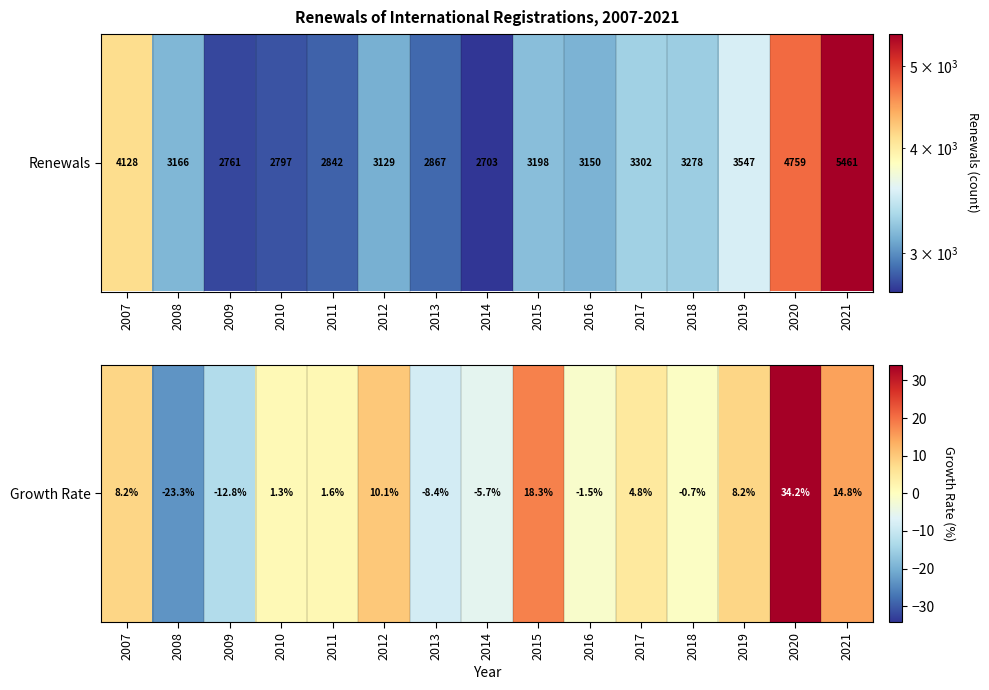

Count the number of categories in the chart.

15